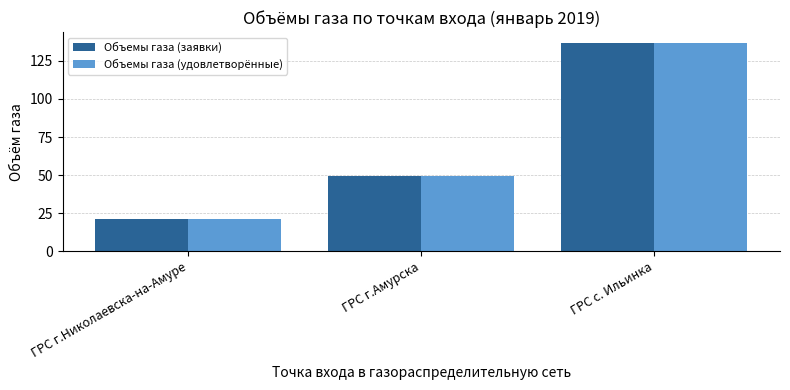

Between ГРС г.Николаевска-на-Амуре and ГРС с. Ильинка, which series saw the biggest shift?

Объемы газа (удовлетворённые)